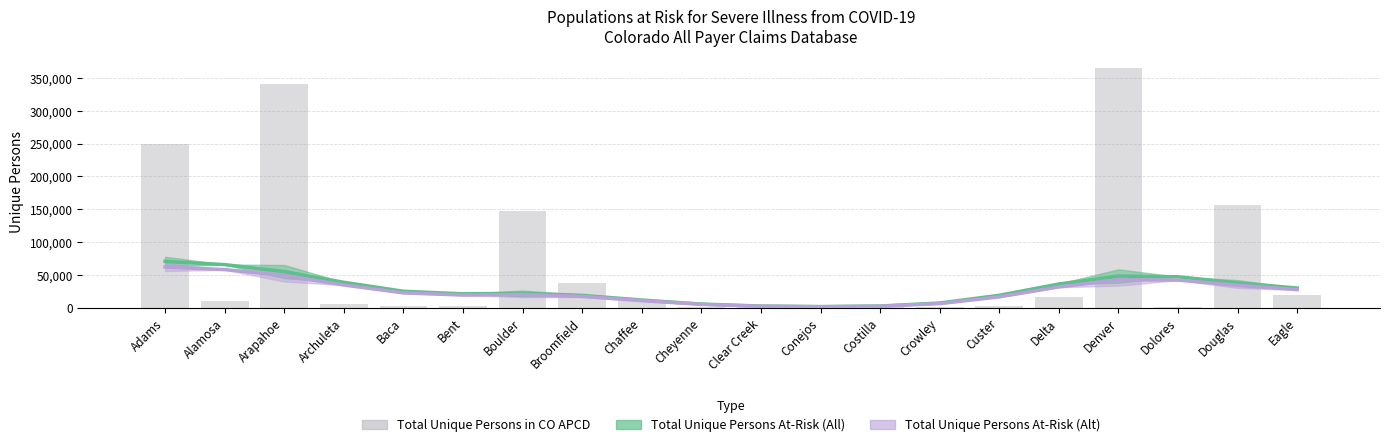

Is it true that the value at Broomfield is 57206?

False